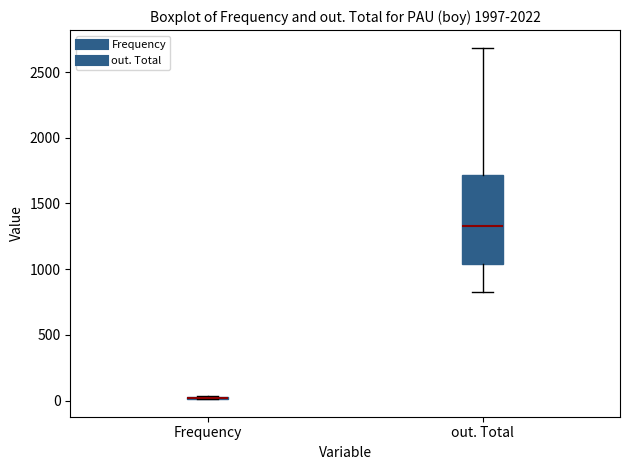

Where does the upper whisker of the box for out. Total end on the y-axis? The values are not printed on the chart, so give them approximately, as read against the axis.

2700